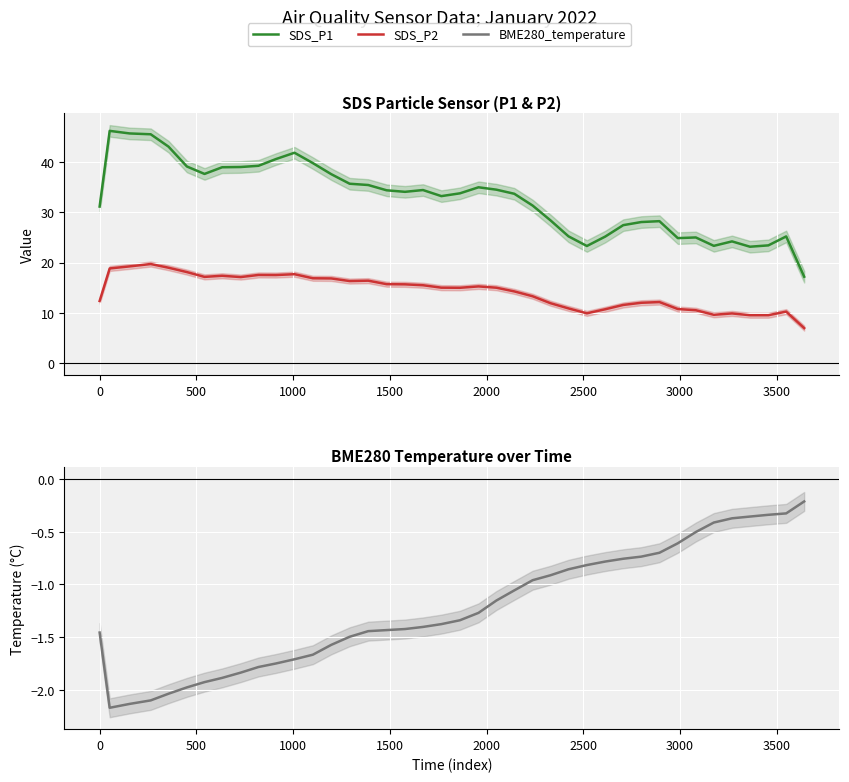

What is the value of the BME280_temperature point at the 15th from the left?

-1.5